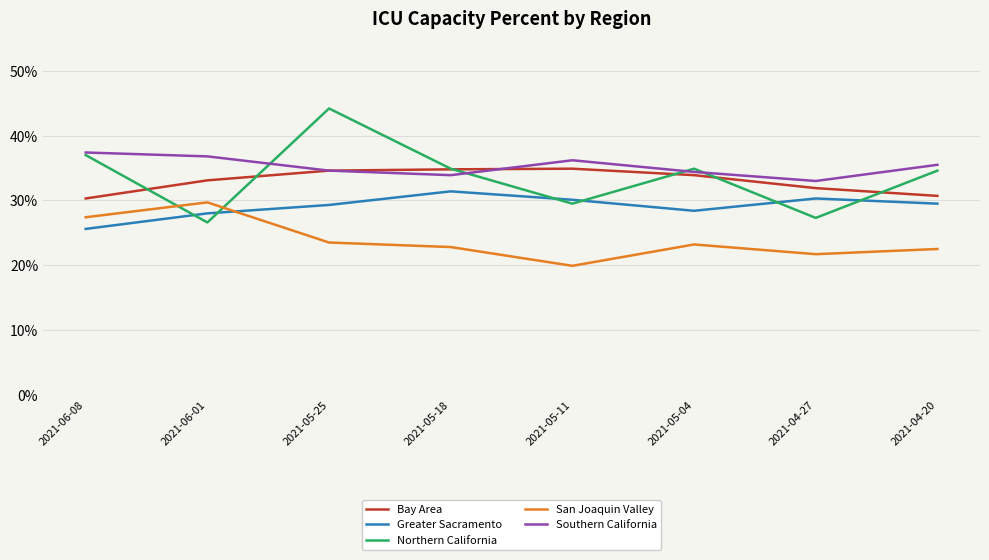

Does the chart have visible grid lines?

Yes